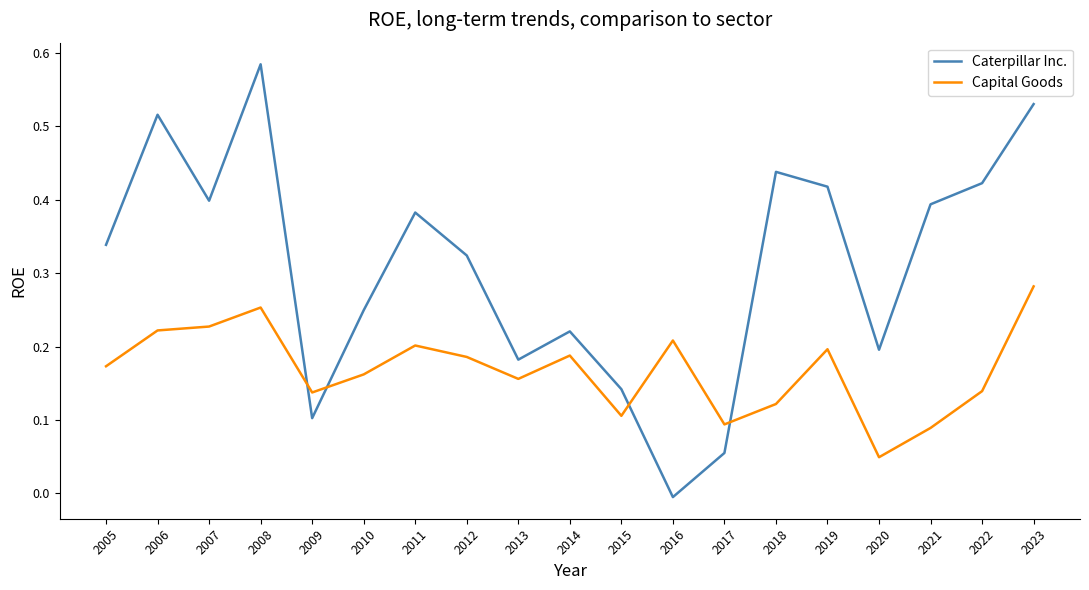

True or false: Caterpillar Inc. has more than 1 points higher than both neighbors.

True